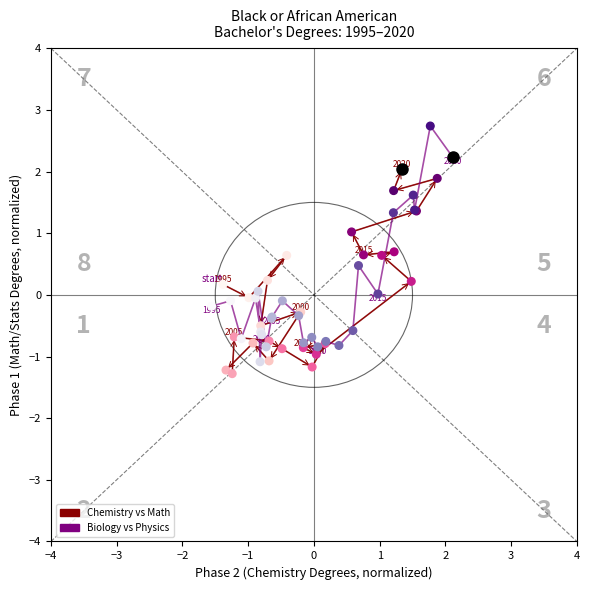

Which series has the widest spread of Y values?

Biology vs Physics